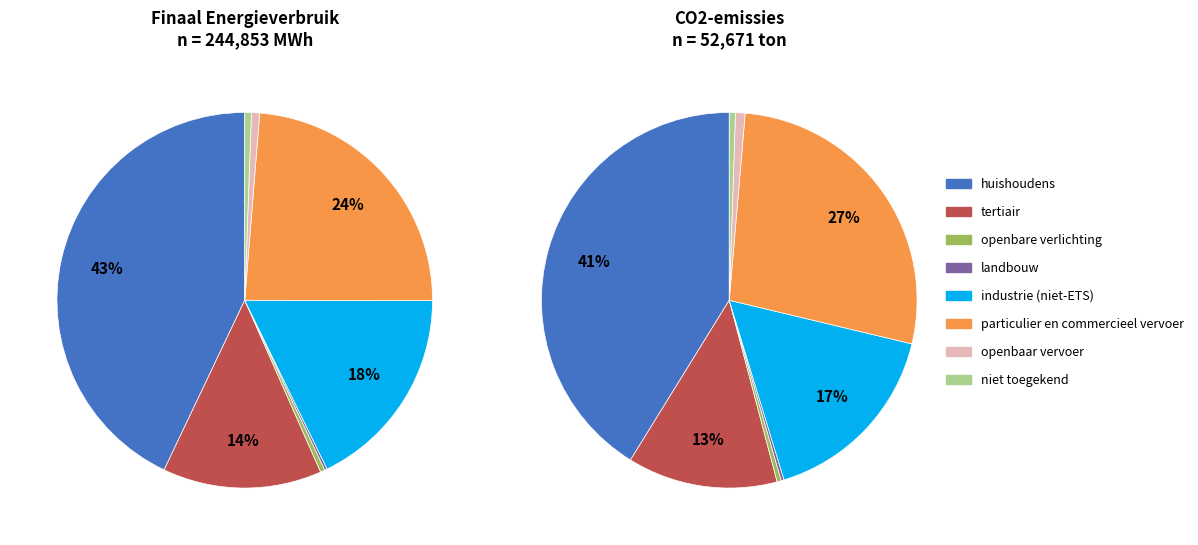

How many slices are in this pie chart?

8